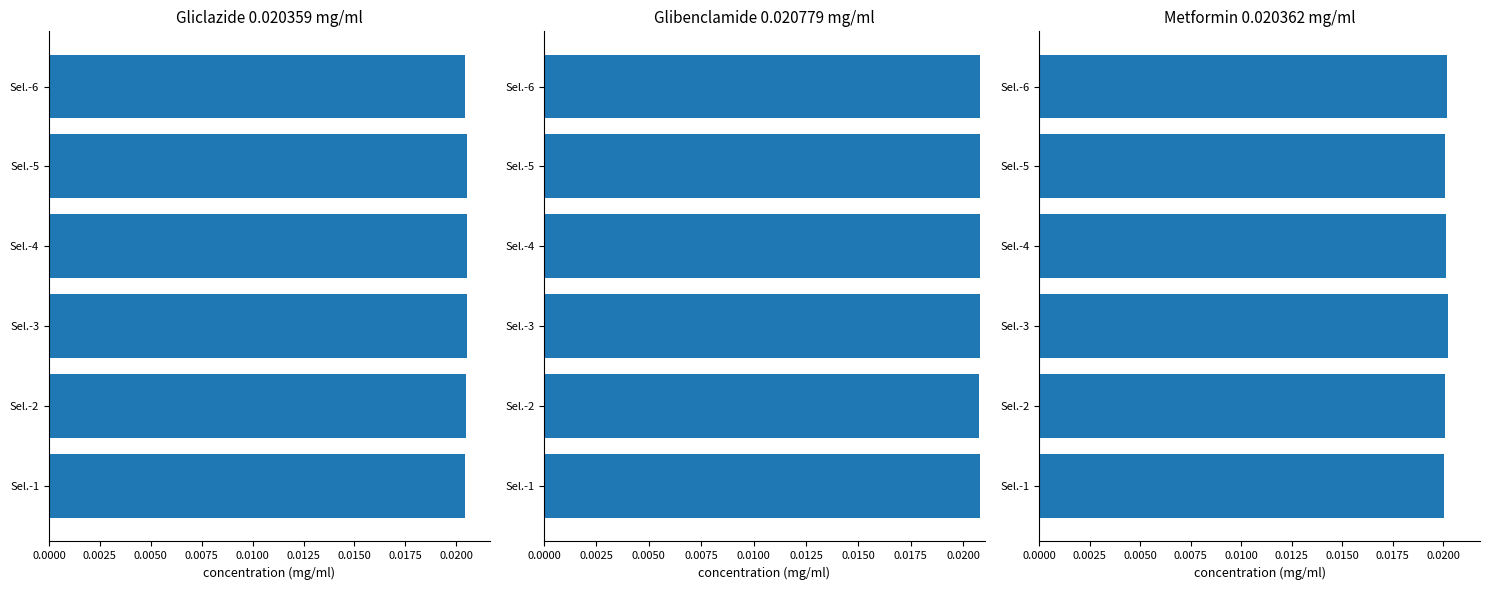

Is it true that Metformin 0.020362 mg/ml equals 0.0 at Sel.-6?

True